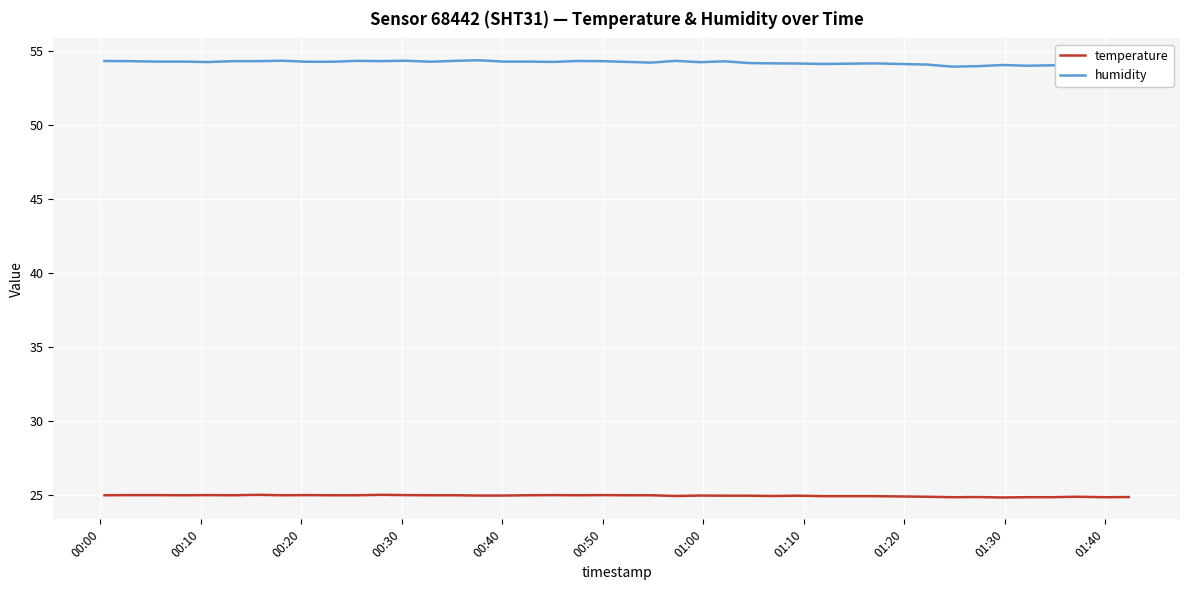

What are all the series names shown in the legend?

temperature, humidity